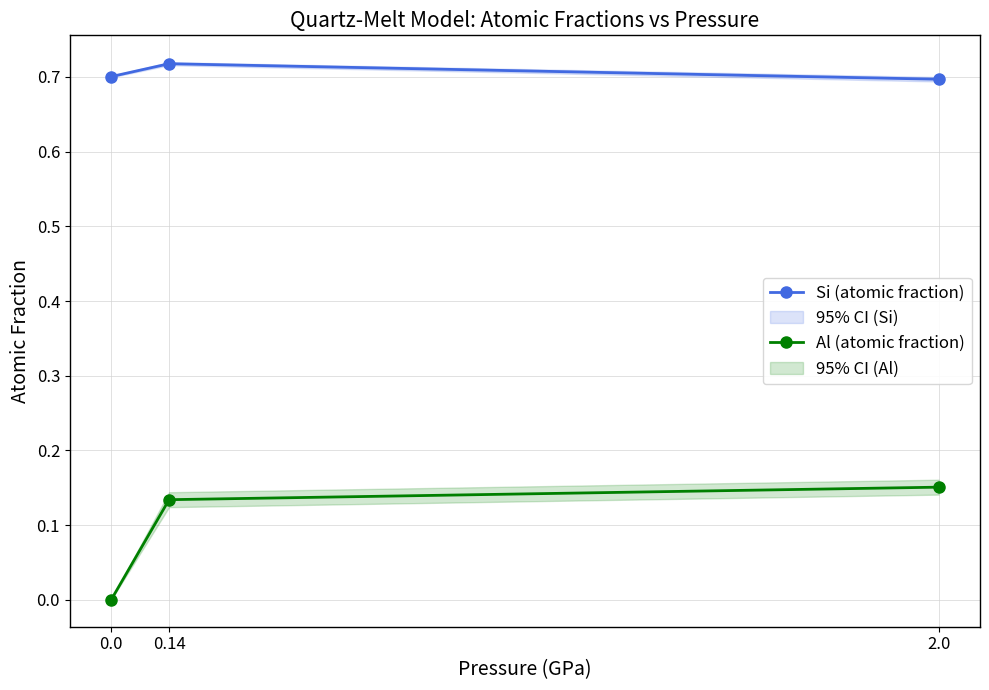

Reading left to right, extract all data points from this chart.

Si (atomic fraction): 0.7	0.7	0.7
Al (atomic fraction): 0.0	0.1	0.2